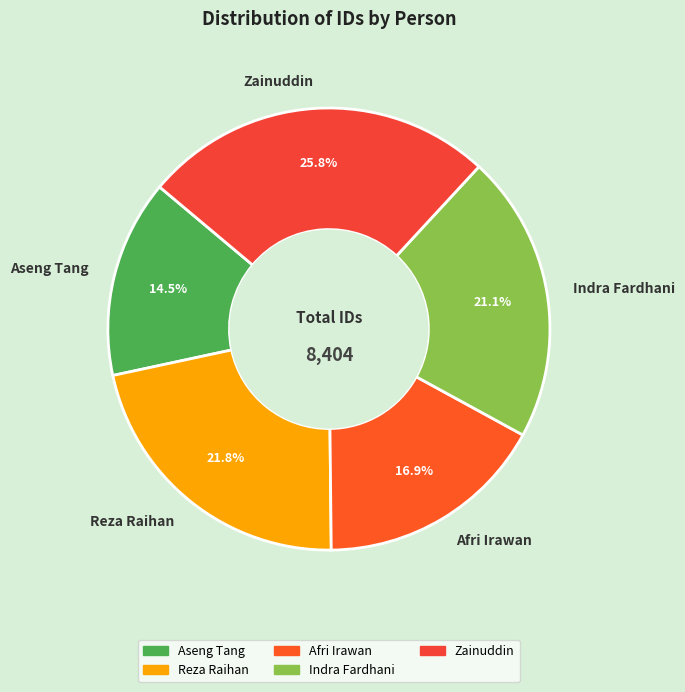

To the nearest percent, what is the combined percentage of Zainuddin and Indra Fardhani?

47%